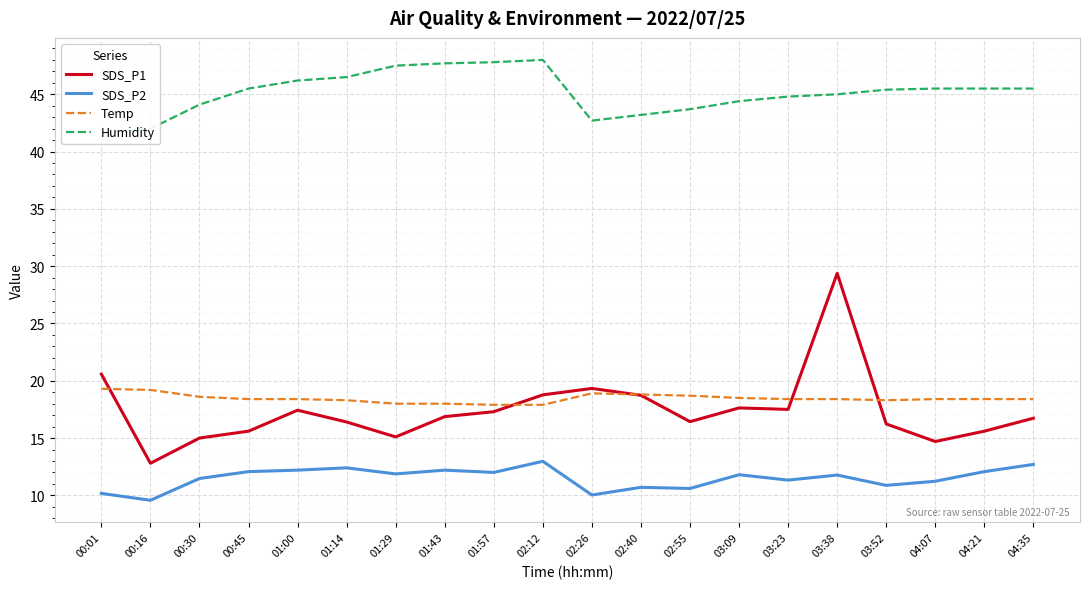

True or false: Temp has more than 1 interior local peaks.

False